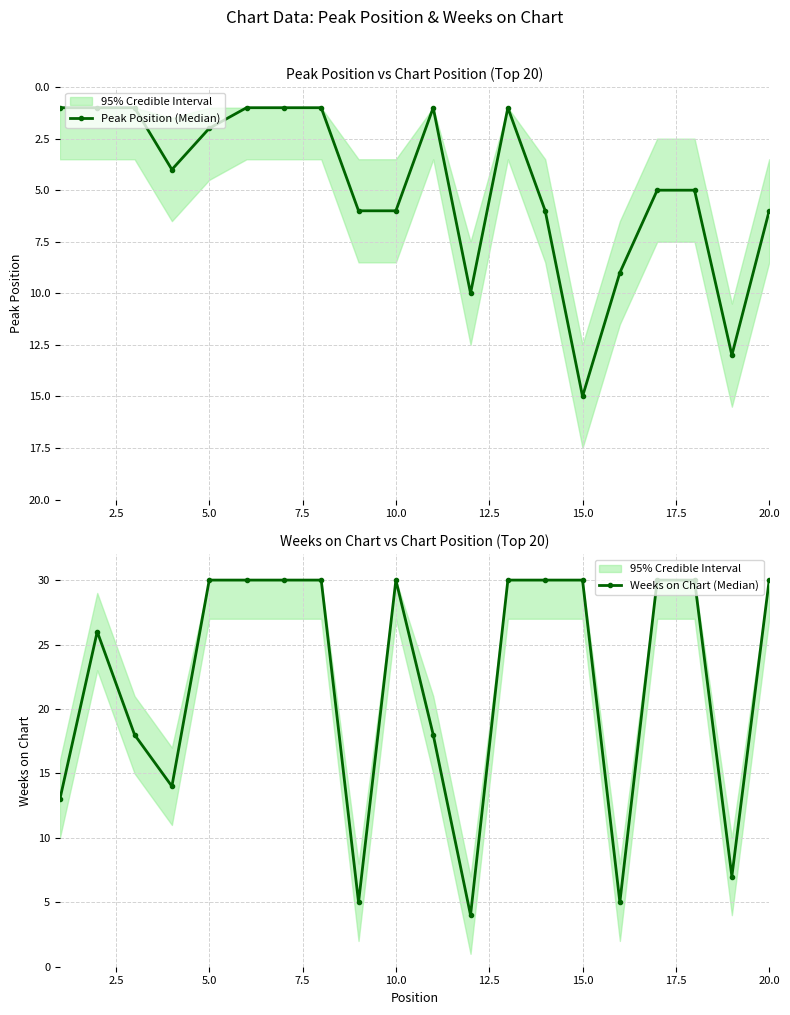

What is the highest value of the Weeks on Chart (Median) series?

30